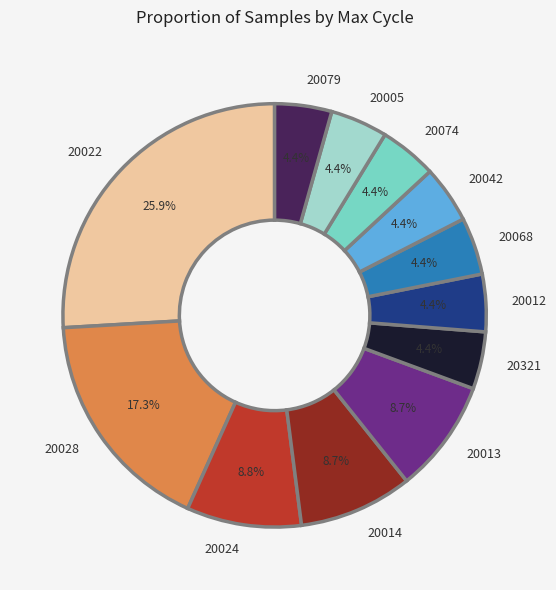

How many segments does this pie chart have?

12